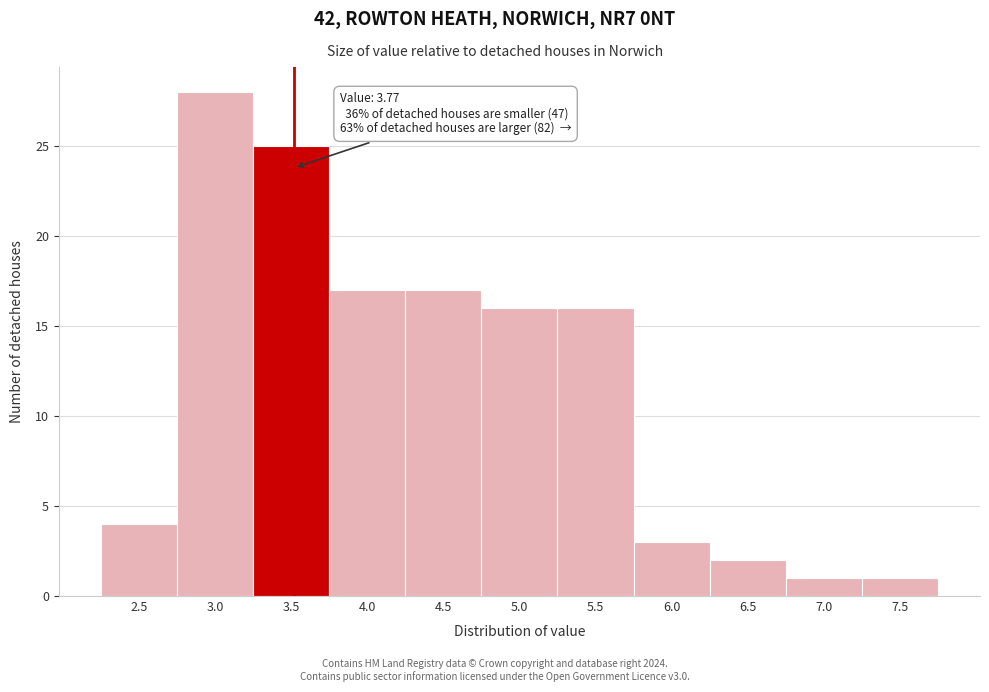

Reading left to right, what are all the values shown in this chart?

2.5=4	3.0=28	3.5=25	4.0=17	4.5=17	5.0=16	5.5=16	6.0=3	6.5=2	7.0=1	7.5=1